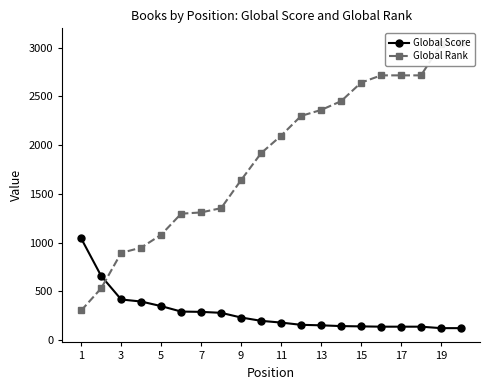

What is the maximum value shown in the chart?

3052